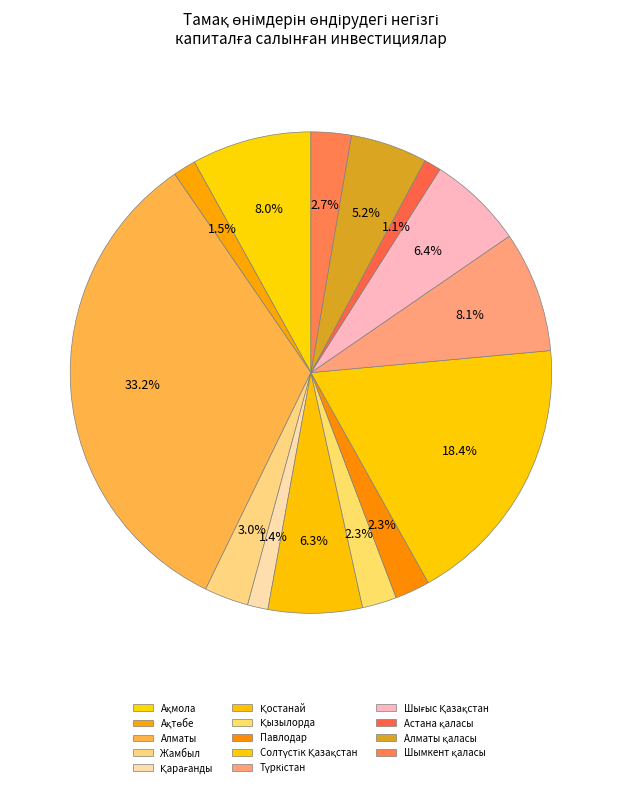

How many slices are in this pie chart?

14